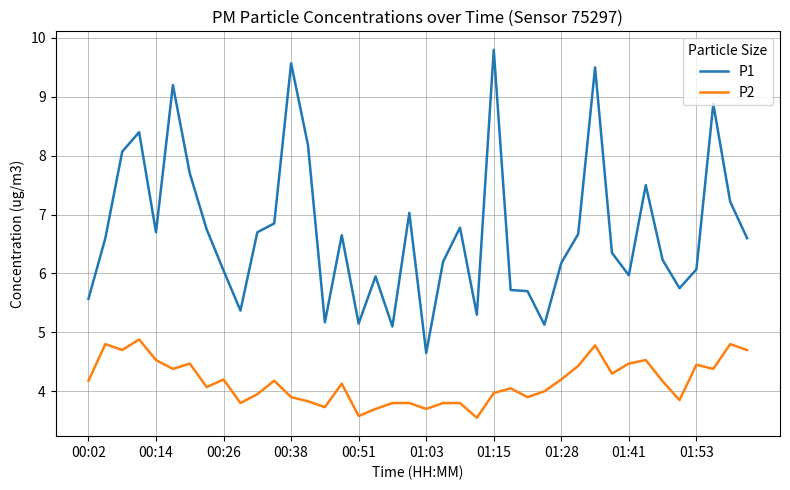

Which series has the largest total across all categories?

P1